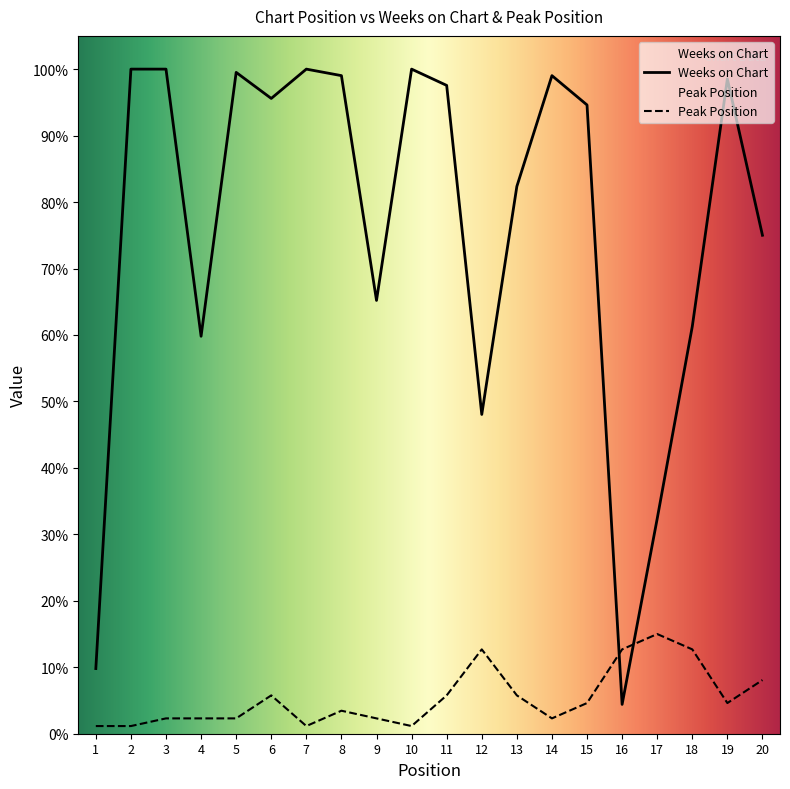

Does the chart display data point markers on the line(s)?

No